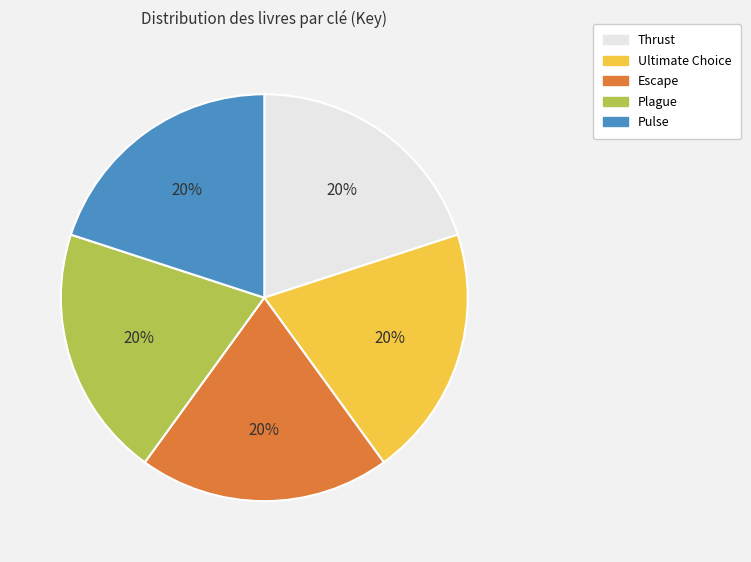

Is the sum of Escape and Pulse greater than half?

No